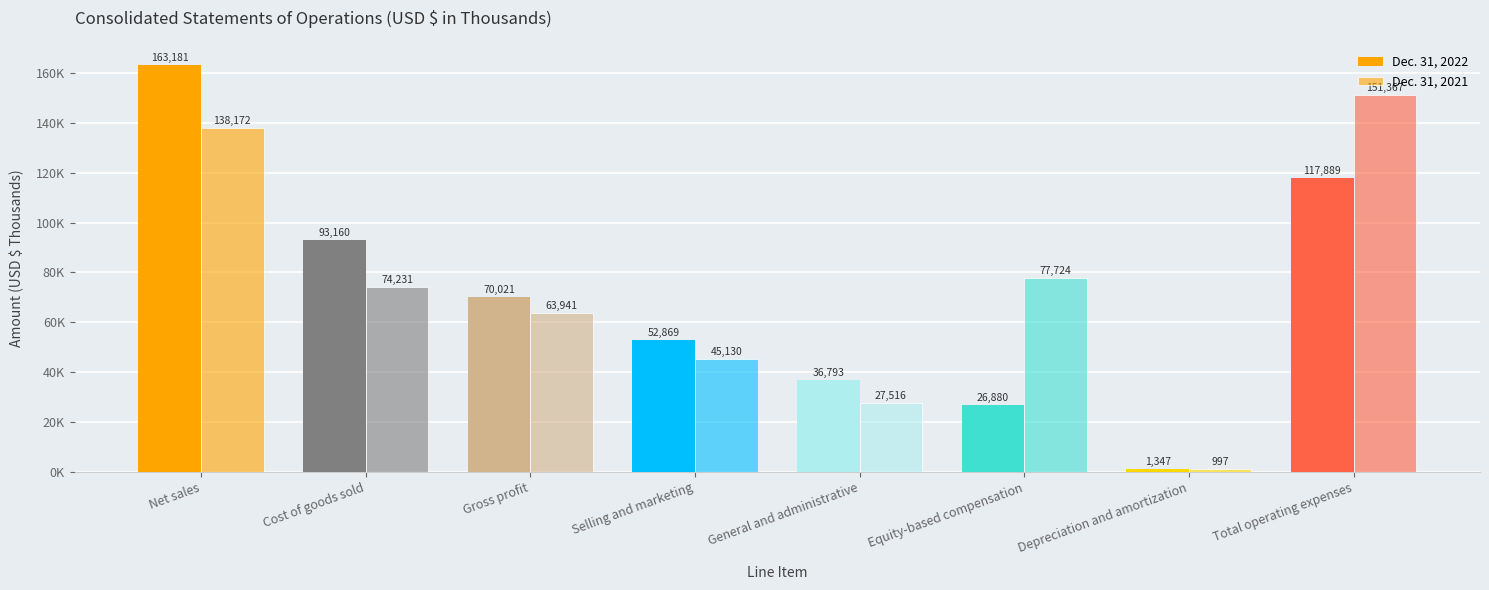

At which label does Dec. 31, 2022 reach its peak?

Net sales